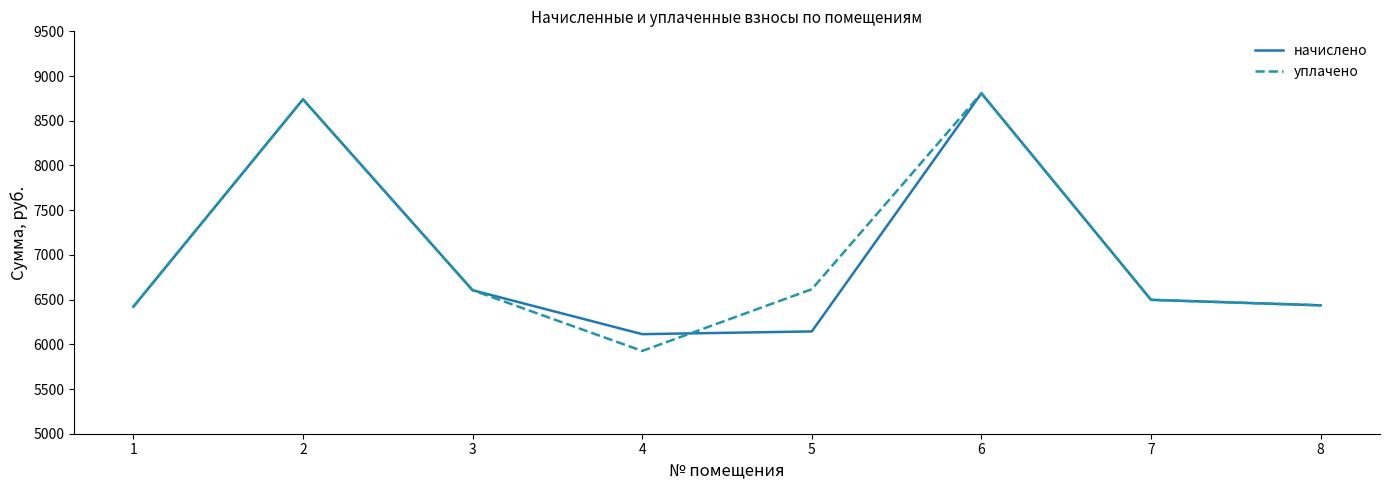

What is the total value across all series at 1?

12841.0